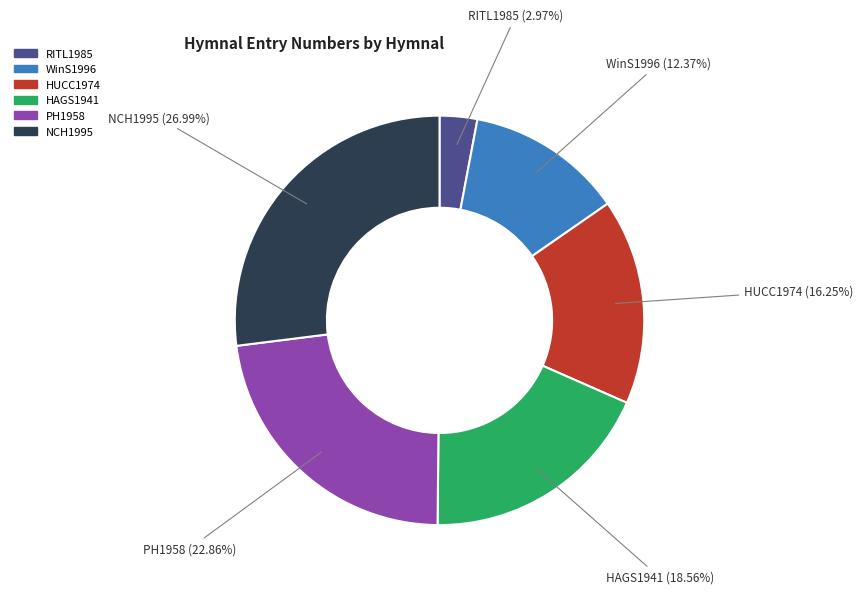

Does any single category account for the majority?

No